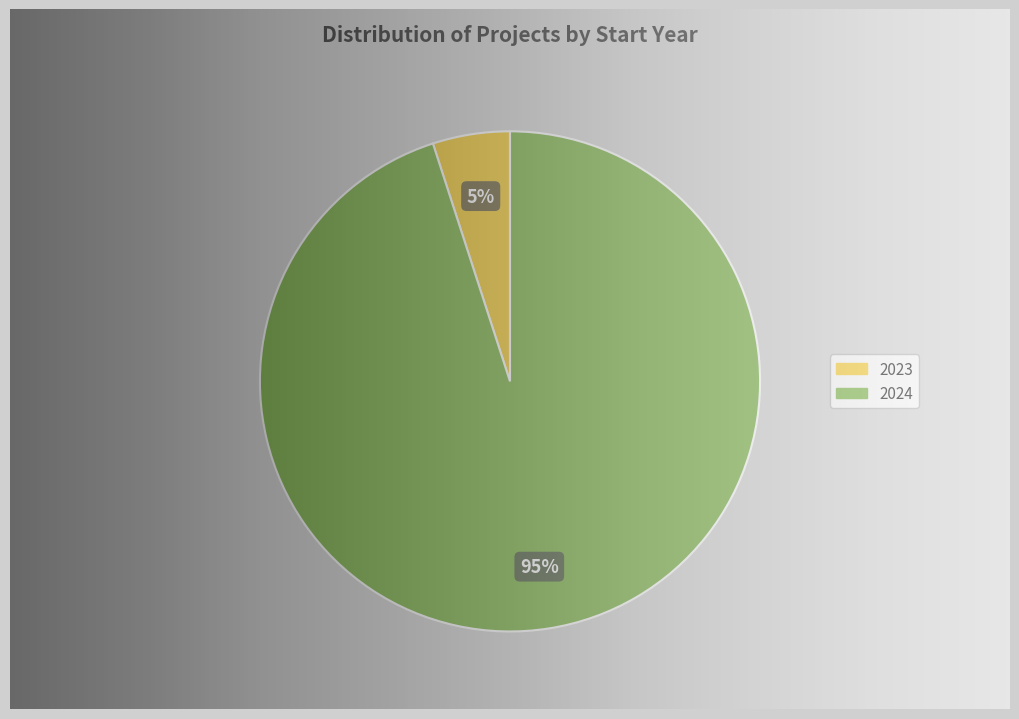

How many segments does this pie chart have?

2